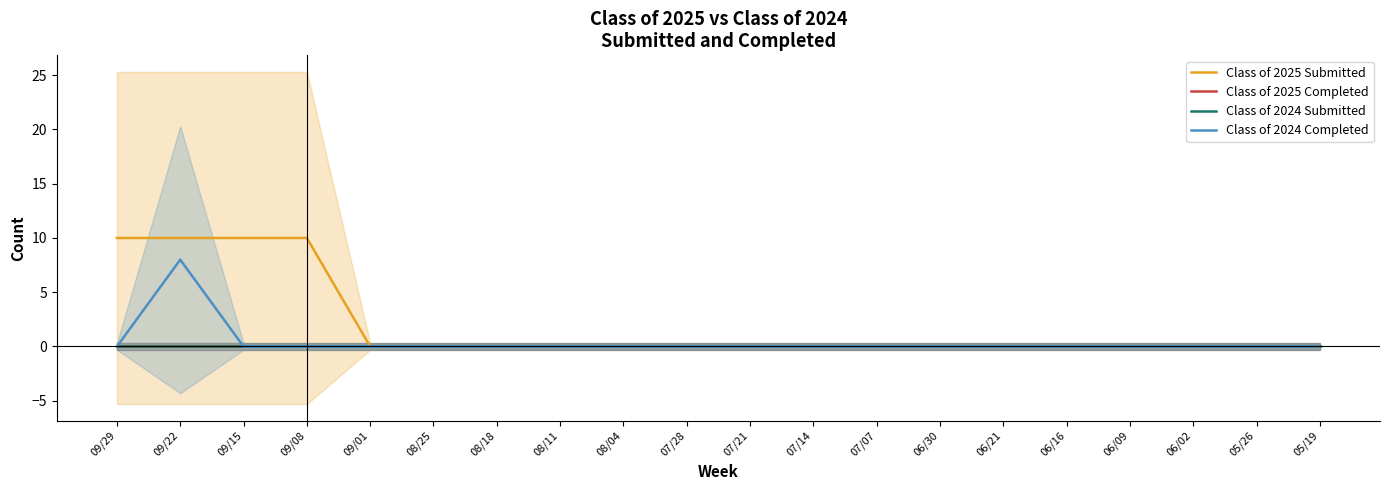

True or false: Class of 2024 Submitted has more than 1 points higher than both neighbors.

False